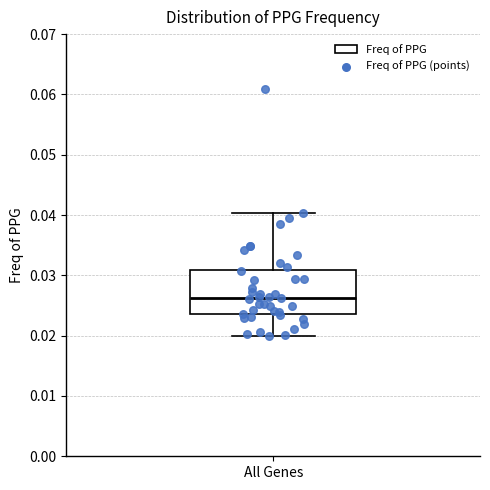

Transcribe this box plot: give where the median line is, the range the box spans, and where the two whiskers end, as read against the y-axis. The values are not printed on the chart, so give them approximately, as read against the axis.

median 0.026, box 0.024 to 0.031, whiskers 0.020 to 0.040